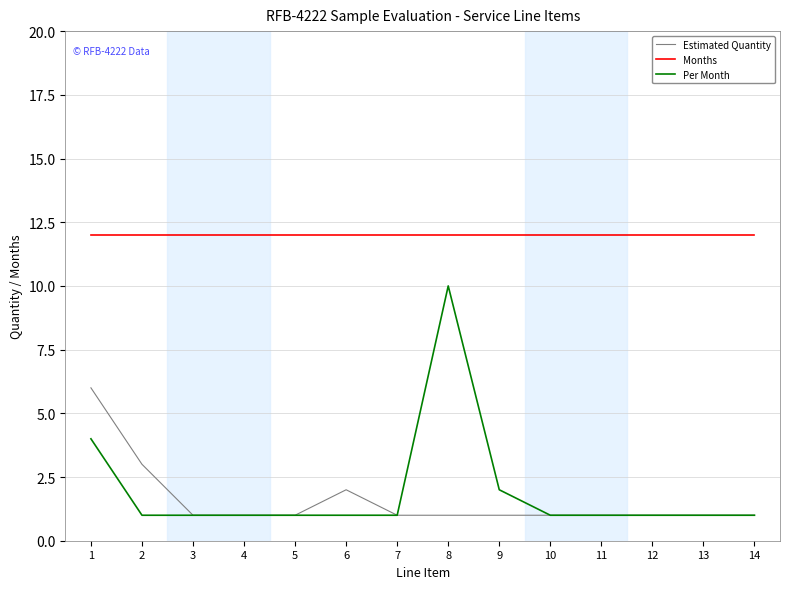

At 8, list the series in order from largest to smallest.

Months, Per Month, Estimated Quantity